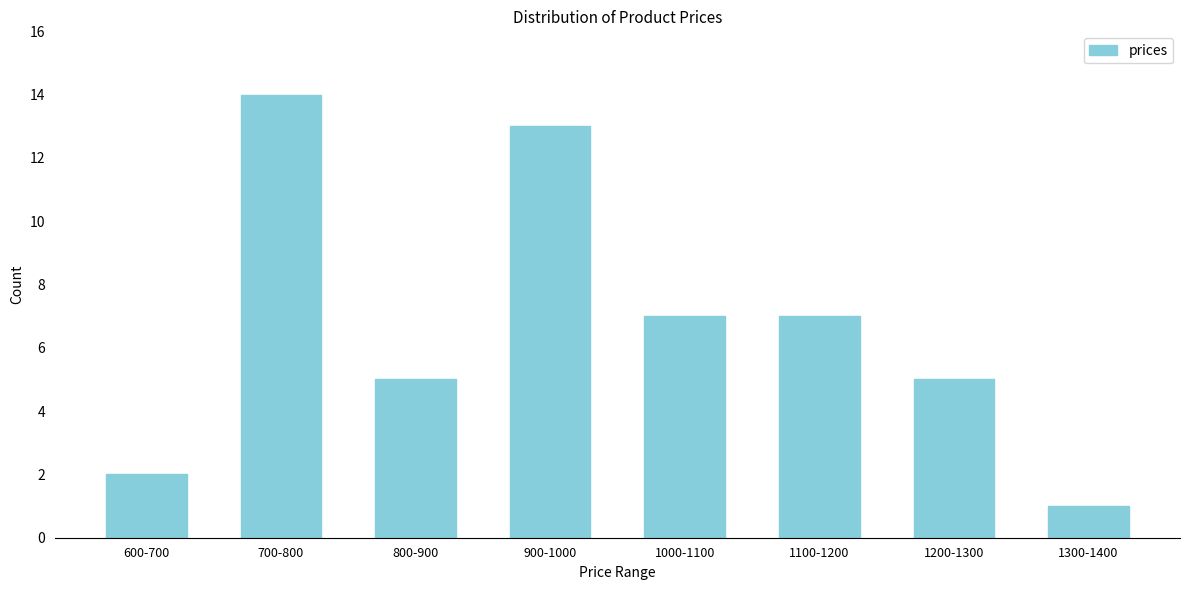

Reading left to right, list all the values displayed in this chart.

2	14	5	13	7	7	5	1